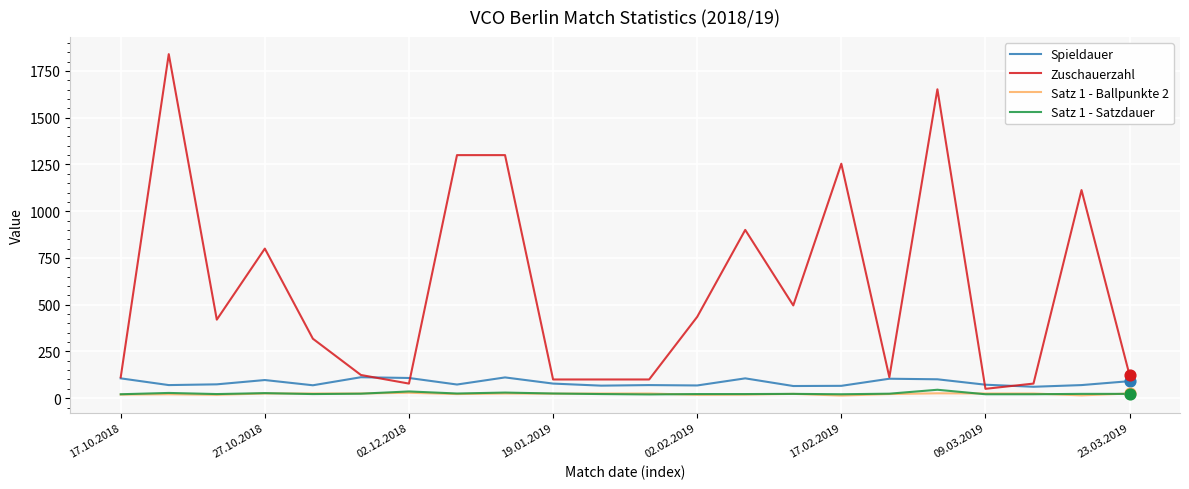

Which series has the largest total across all categories?

Zuschauerzahl